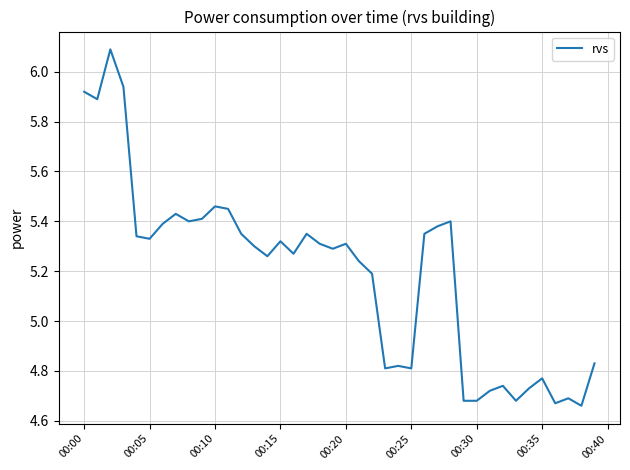

What is the difference between the maximum and minimum values?

1.4